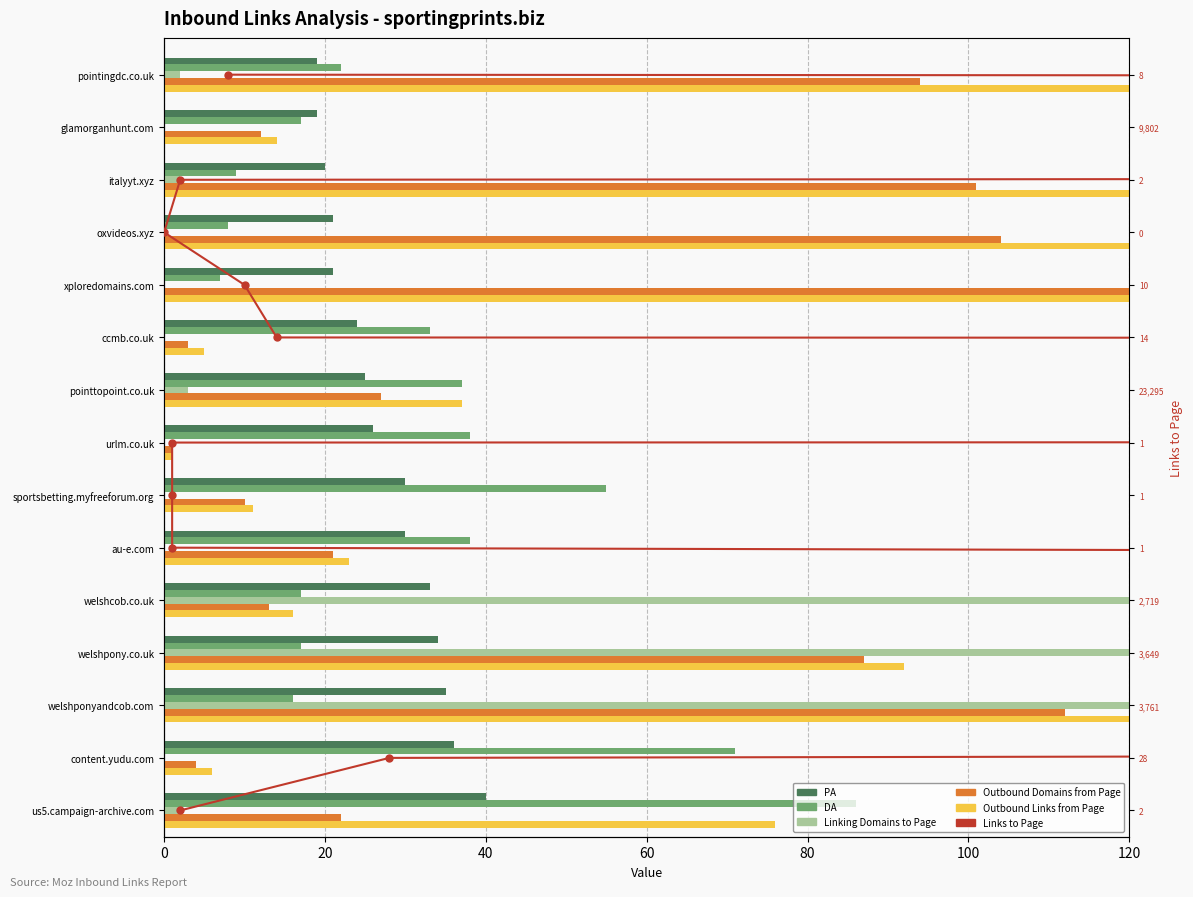

The value of Linking Domains to Page at welshpony.co.uk is 49. True or false?

False